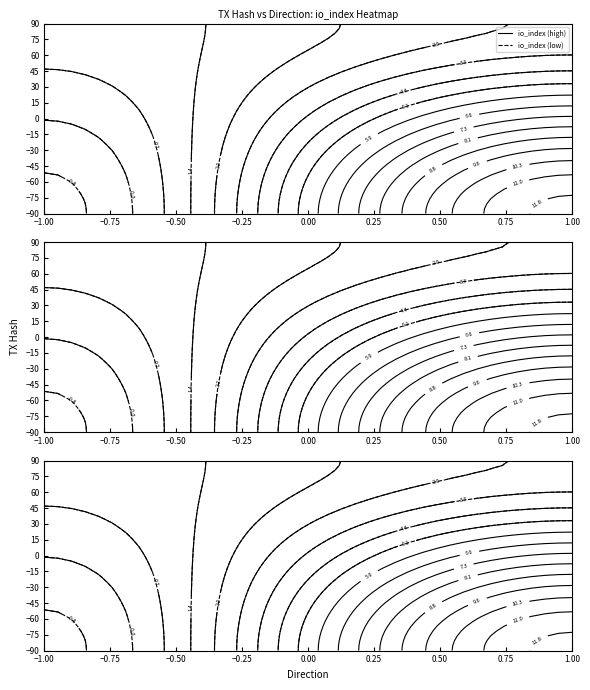

What is the difference between the highest and lowest values at 1?

9